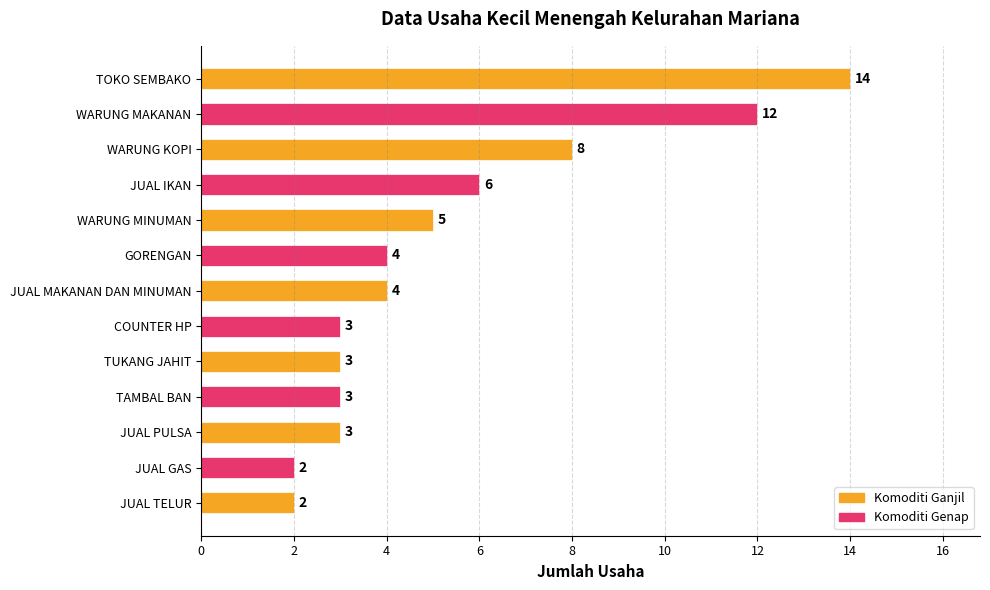

What is the difference between the second highest and second lowest values?

10